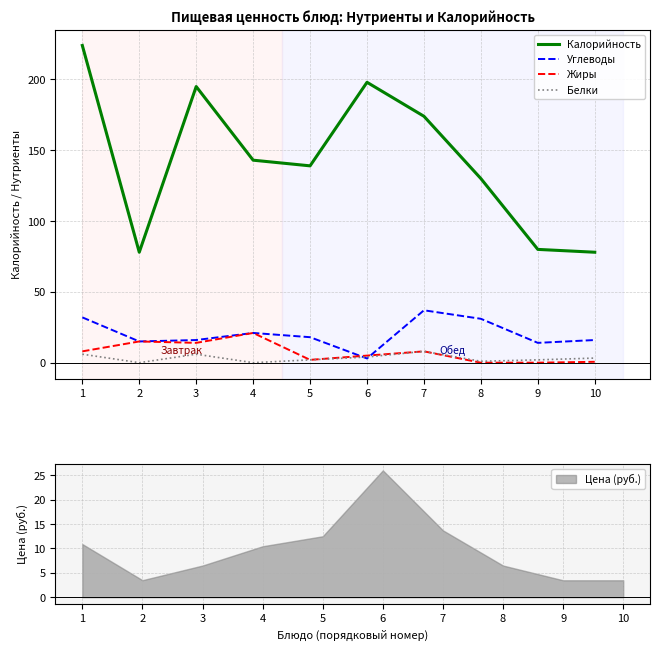

True or false: Калорийность has more than 1 points higher than both neighbors.

True